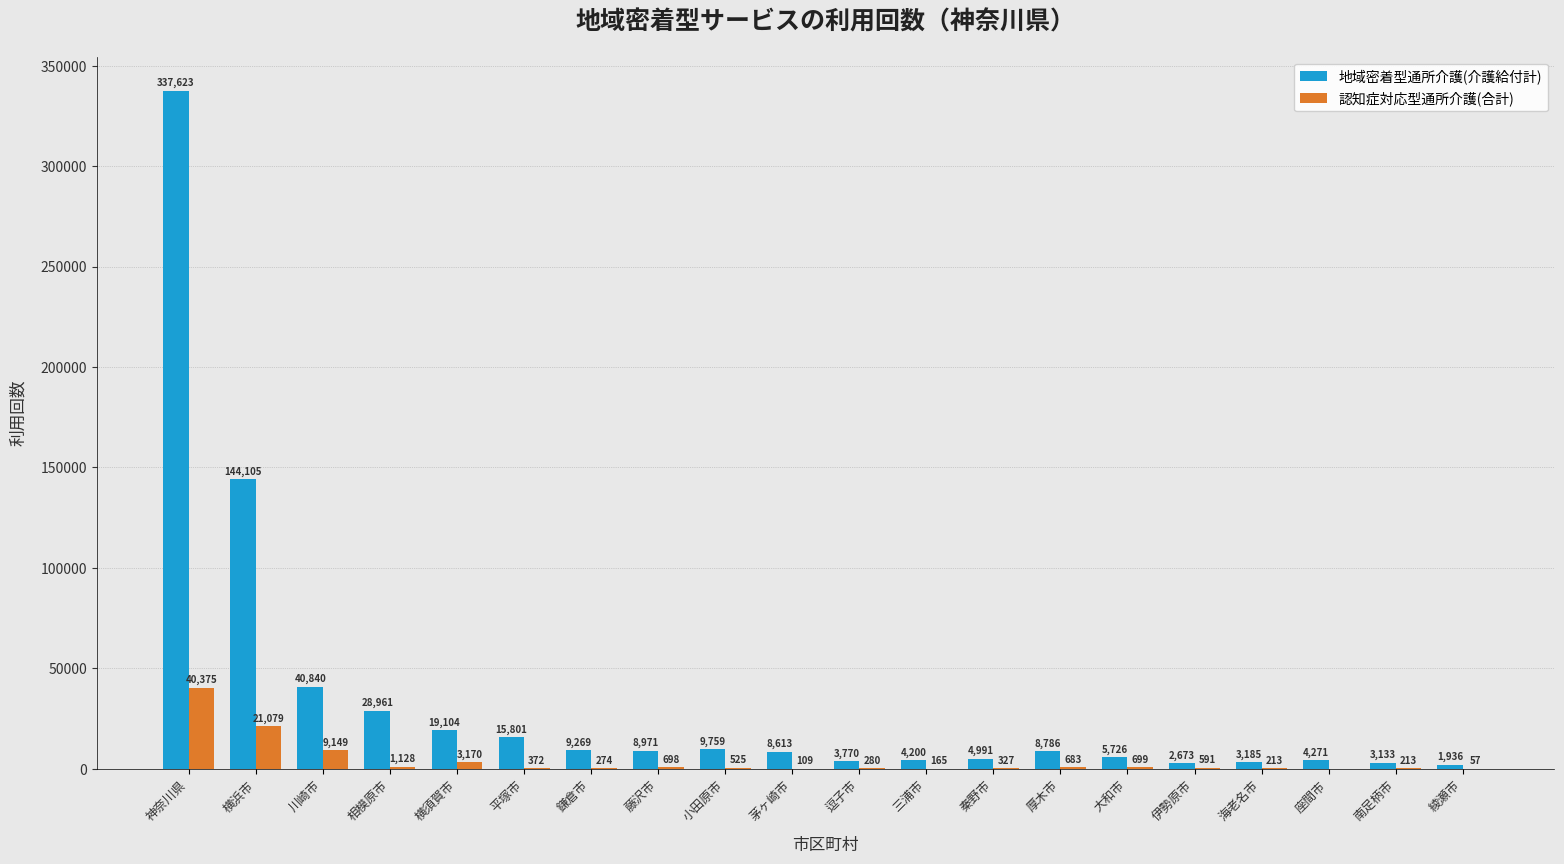

Reading left to right, list all the values displayed in this chart.

地域密着型通所介護(介護給付計): 神奈川県=337623	横浜市=144105	川崎市=40840	相模原市=28961	横須賀市=19104	平塚市=15801	鎌倉市=9269	藤沢市=8971	小田原市=9759	茅ヶ崎市=8613	逗子市=3770	三浦市=4200	秦野市=4991	厚木市=8786	大和市=5726	伊勢原市=2673	海老名市=3185	座間市=4271	南足柄市=3133	綾瀬市=1936
認知症対応型通所介護(合計): 神奈川県=40375	横浜市=21079	川崎市=9149	相模原市=1128	横須賀市=3170	平塚市=372	鎌倉市=274	藤沢市=698	小田原市=525	茅ヶ崎市=109	逗子市=280	三浦市=165	秦野市=327	厚木市=683	大和市=699	伊勢原市=591	海老名市=213	座間市=0	南足柄市=213	綾瀬市=57